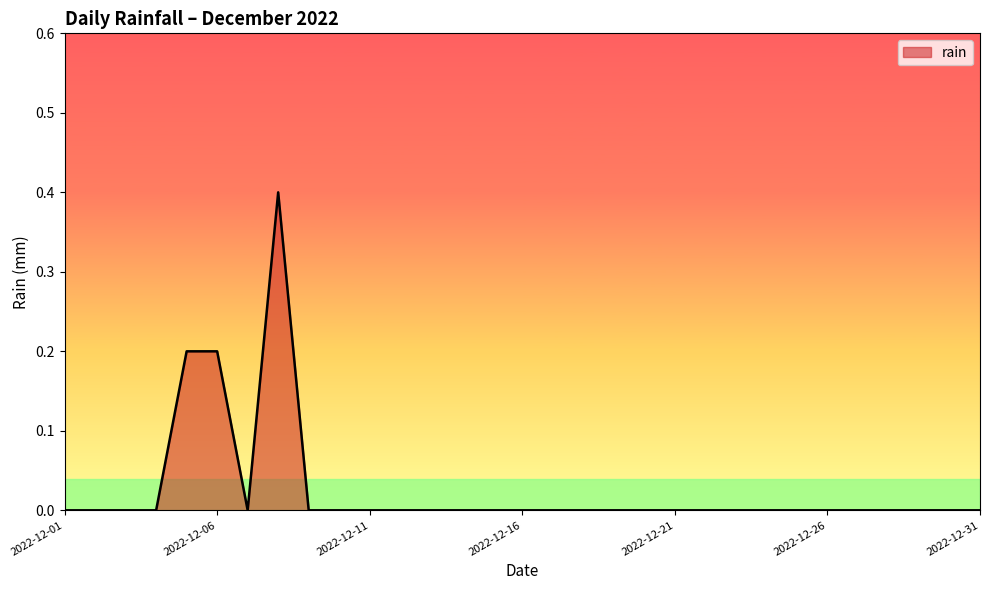

What is the greatest value displayed?

0.4